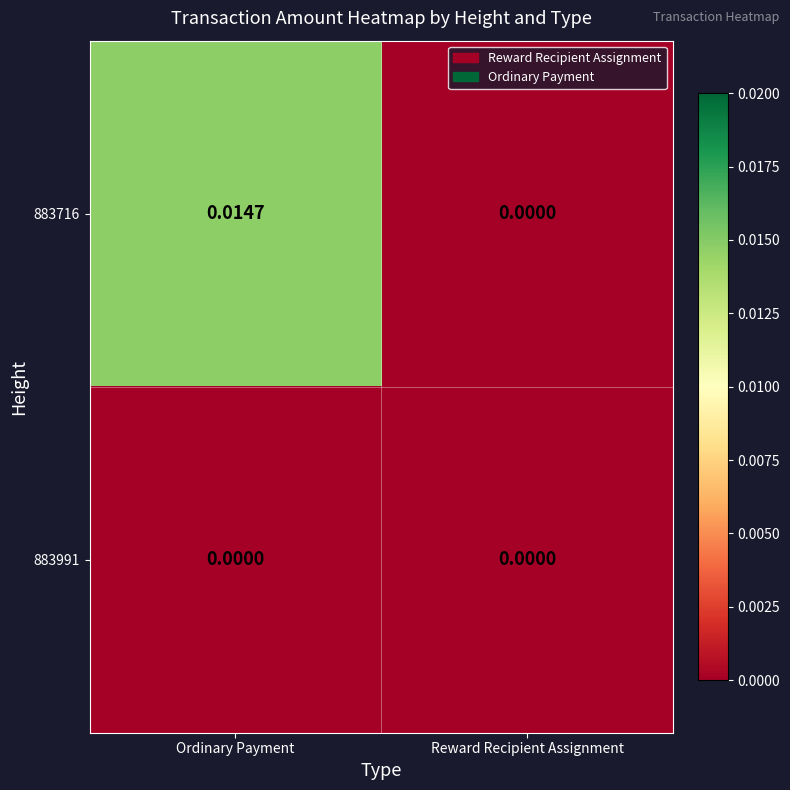

At which label is 883716 closest to 0?

Reward Recipient Assignment